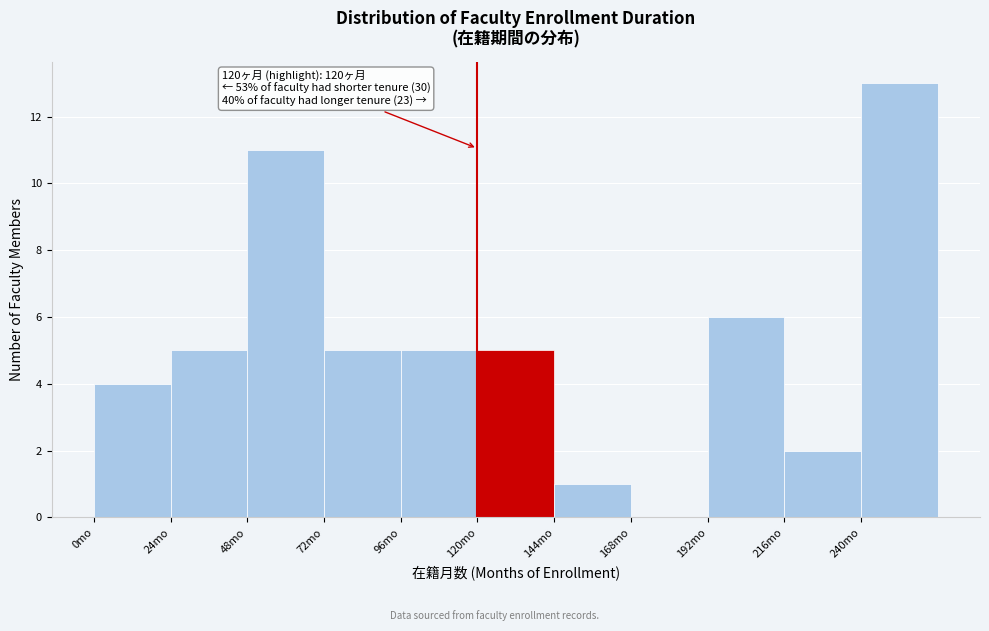

Over which range of the x-axis is the bar tallest?

240 to 264